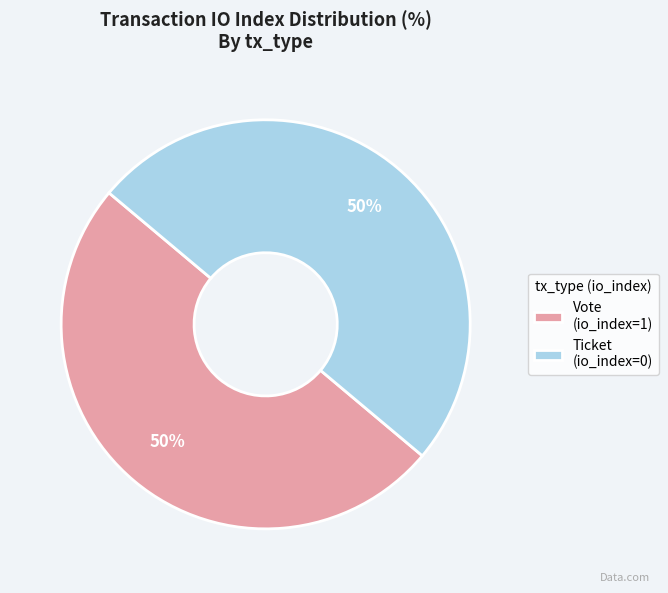

Is it true that Vote (io_index=1) is 43% of the pie?

False